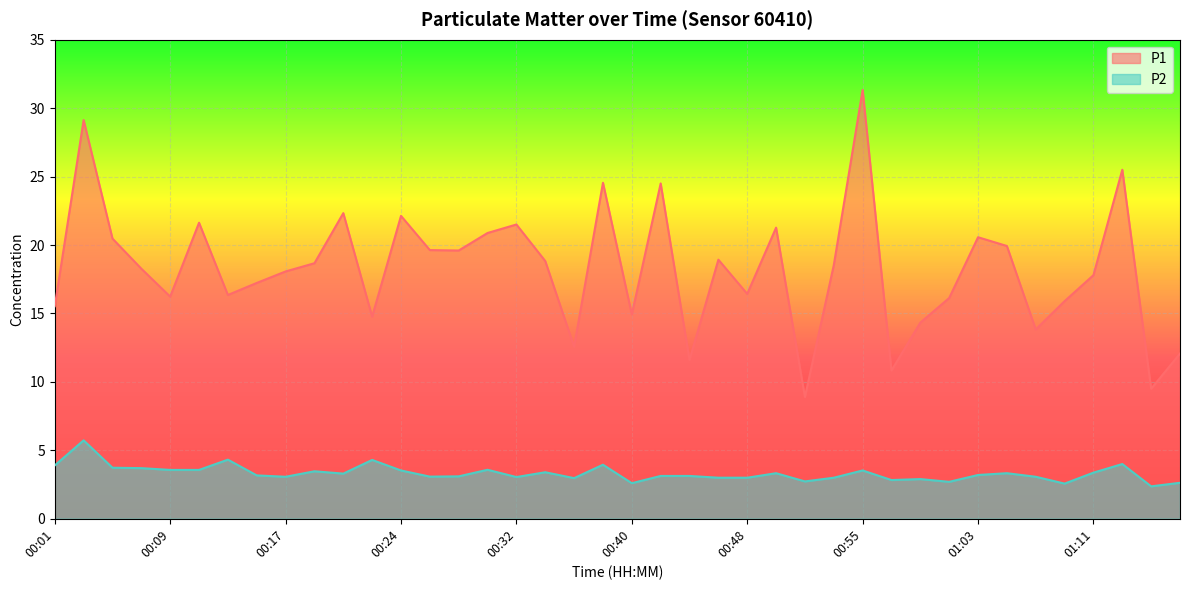

Rank the series at 00:50 from highest to lowest value.

P1, P2